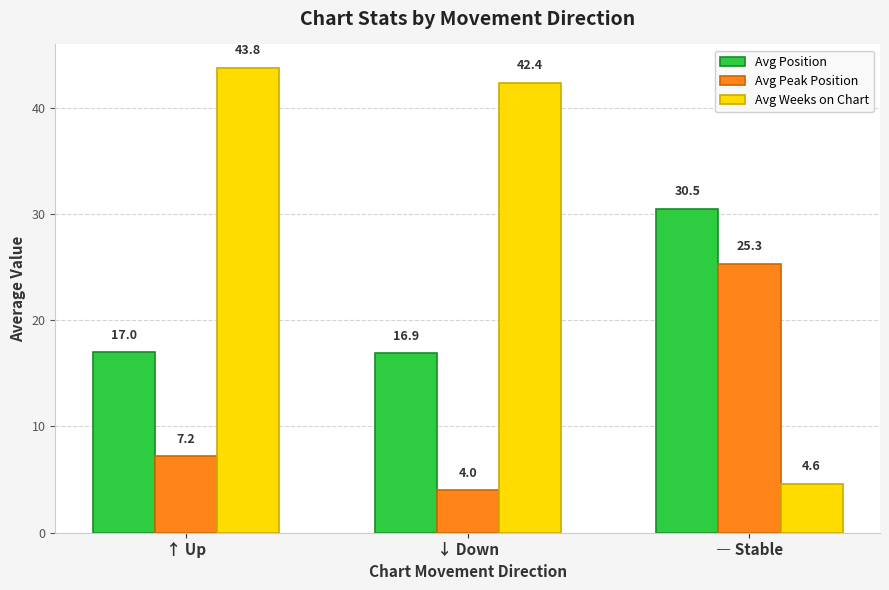

Are the bars horizontal?

No